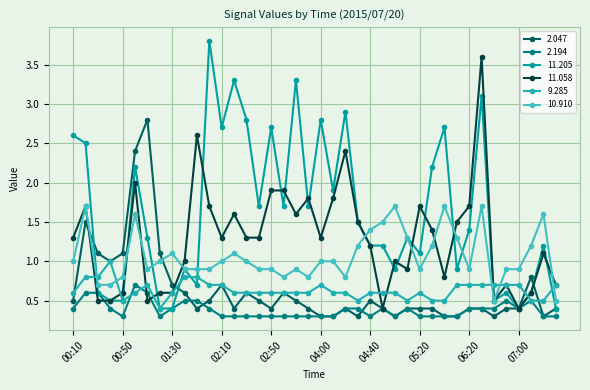

Count the number of categories in the chart.

40